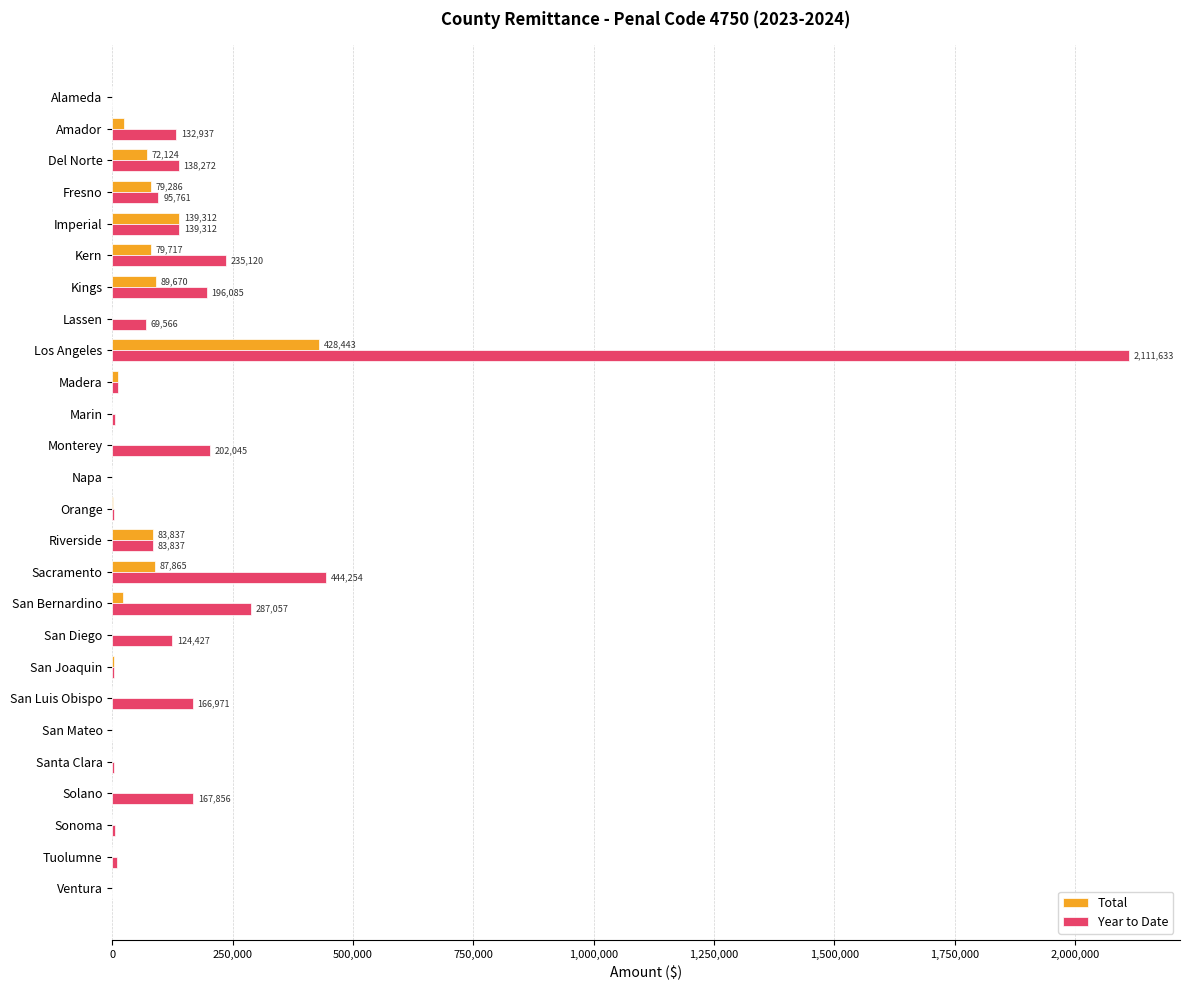

What is the average value of the Total series?

43075